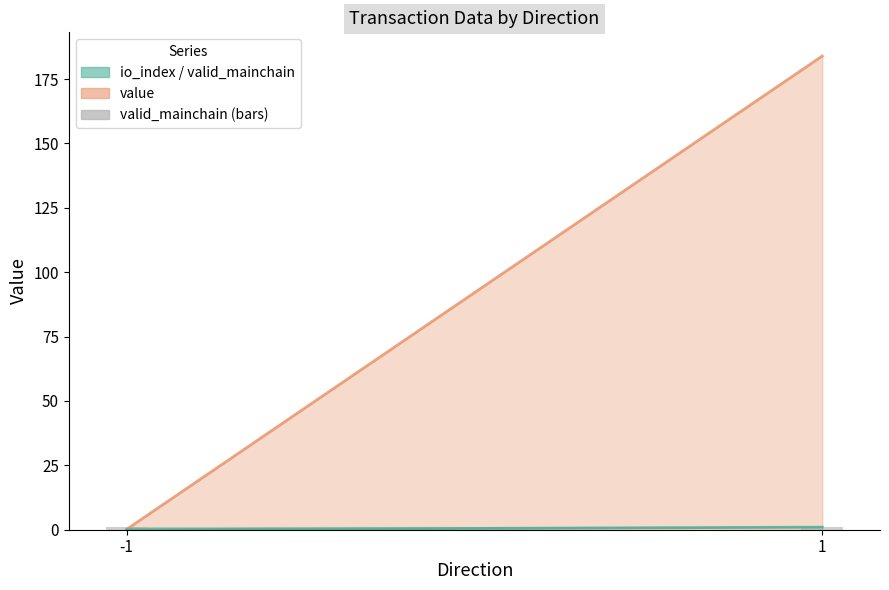

Rank the series by their maximum value, from highest to lowest.

value, io_index, valid_mainchain